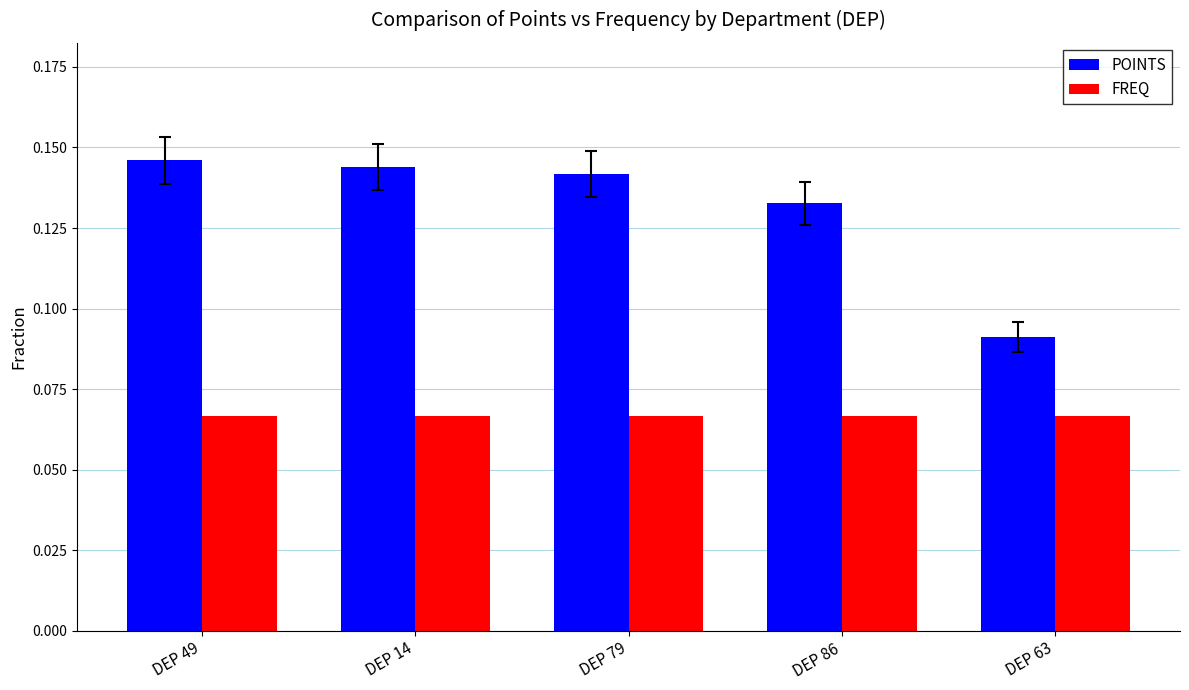

What is the sum of all POINTS values?

0.7